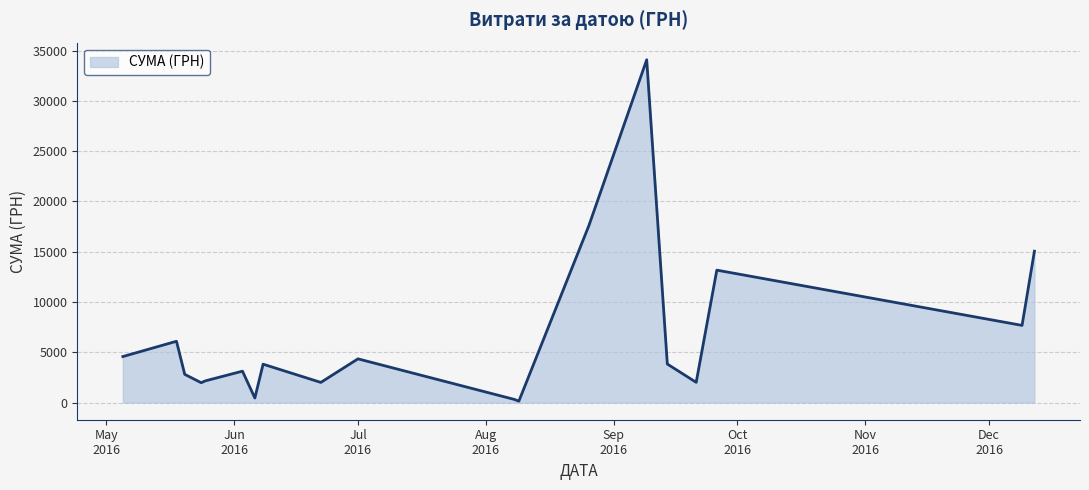

What is the maximum value shown in the chart?

34086.8